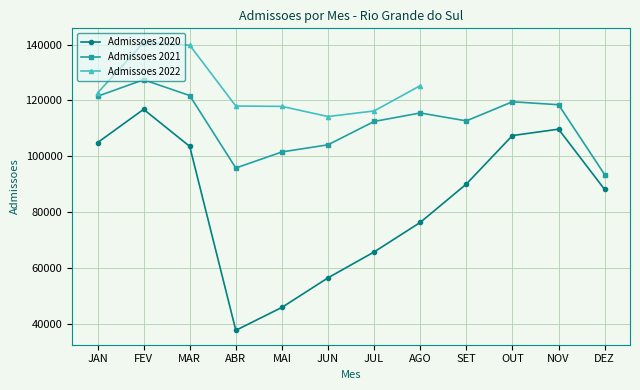

Is the value of Admissoes 2021 at JAN greater than the value of Admissoes 2020 at ABR?

Yes